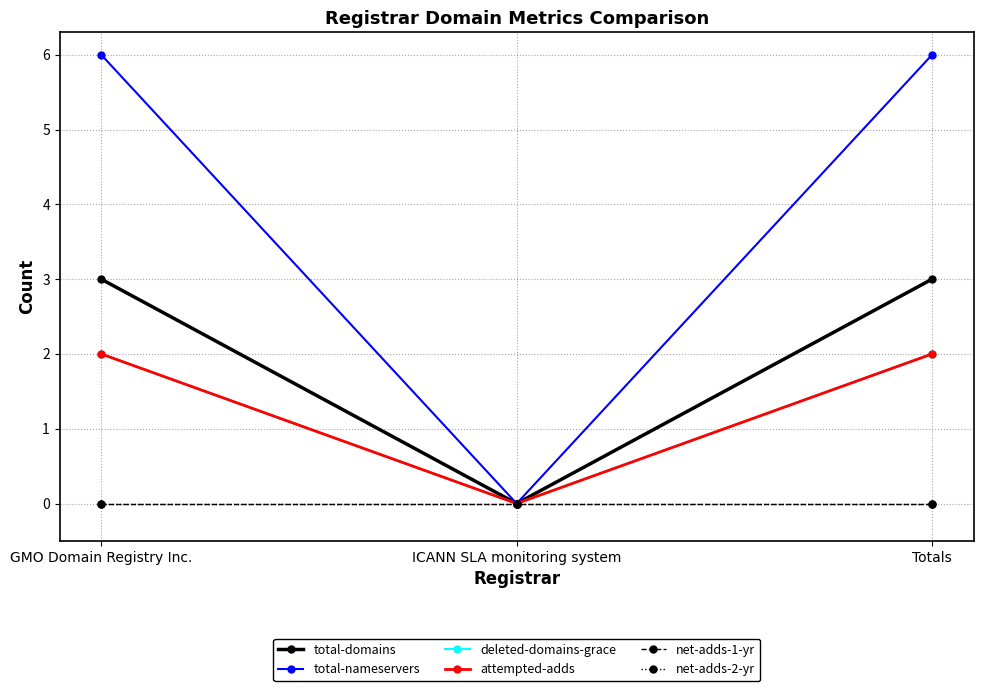

What is the average value of the total-domains series?

2